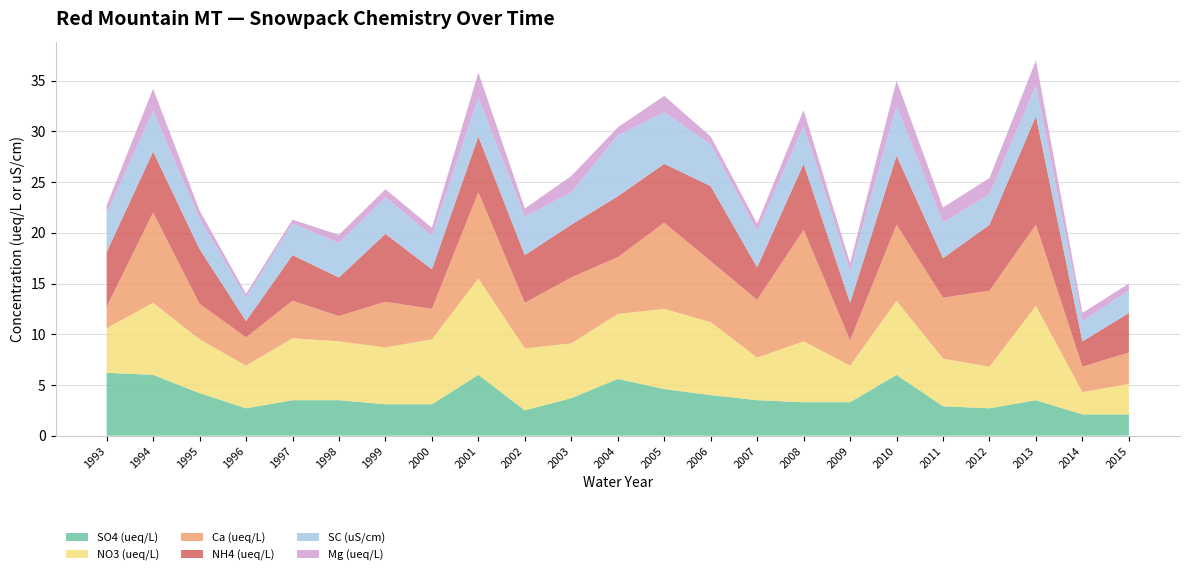

Reading right to left, transcribe all the data shown in this chart.

SO4 (ueq/L): 2015=2.1	2014=2.1	2013=3.5	2012=2.7	2011=2.9	2010=6.0	2009=3.3	2008=3.3	2007=3.5	2006=4.0	2005=4.6	2004=5.6	2003=3.7	2002=2.5	2001=6.0	2000=3.1	1999=3.1	1998=3.5	1997=3.5	1996=2.7	1995=4.2	1994=6.0	1993=6.2
NO3 (ueq/L): 2015=3.0	2014=2.2	2013=9.3	2012=4.1	2011=4.7	2010=7.3	2009=3.6	2008=6.0	2007=4.2	2006=7.2	2005=7.9	2004=6.4	2003=5.4	2002=6.1	2001=9.5	2000=6.4	1999=5.6	1998=5.8	1997=6.1	1996=4.2	1995=5.3	1994=7.1	1993=4.4
Ca (ueq/L): 2015=3.1	2014=2.5	2013=8.0	2012=7.5	2011=6.0	2010=7.5	2009=2.5	2008=11.0	2007=5.7	2006=6.0	2005=8.5	2004=5.6	2003=6.5	2002=4.5	2001=8.5	2000=3.0	1999=4.5	1998=2.5	1997=3.7	1996=2.8	1995=3.5	1994=8.9	1993=2.1
NH4 (ueq/L): 2015=3.9	2014=2.5	2013=10.7	2012=6.5	2011=3.9	2010=6.8	2009=3.7	2008=6.5	2007=3.2	2006=7.4	2005=5.8	2004=6.0	2003=5.2	2002=4.7	2001=5.5	2000=3.9	1999=6.7	1998=3.8	1997=4.5	1996=1.6	1995=5.4	1994=6.0	1993=5.4
SC (uS/cm): 2015=2.2	2014=2.0	2013=3.0	2012=3.0	2011=3.5	2010=4.9	2009=3.1	2008=3.7	2007=3.6	2006=4.1	2005=5.1	2004=6.0	2003=3.2	2002=3.8	2001=3.8	2000=3.3	1999=3.6	1998=3.4	1997=3.1	1996=2.3	1995=3.0	1994=4.0	1993=3.8
Mg (ueq/L): 2015=0.7	2014=0.8	2013=2.5	2012=1.6	2011=1.5	2010=2.5	2009=0.8	2008=1.6	2007=0.7	2006=0.8	2005=1.6	2004=0.8	2003=1.6	2002=0.8	2001=2.5	2000=0.8	1999=0.8	1998=0.8	1997=0.4	1996=0.4	1995=0.8	1994=2.2	1993=0.8